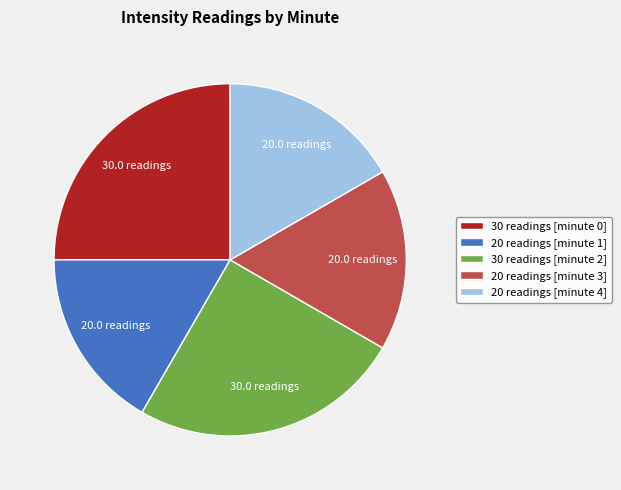

Combined, do 20 readings [minute 1] and 20 readings [minute 3] account for over 50%?

No